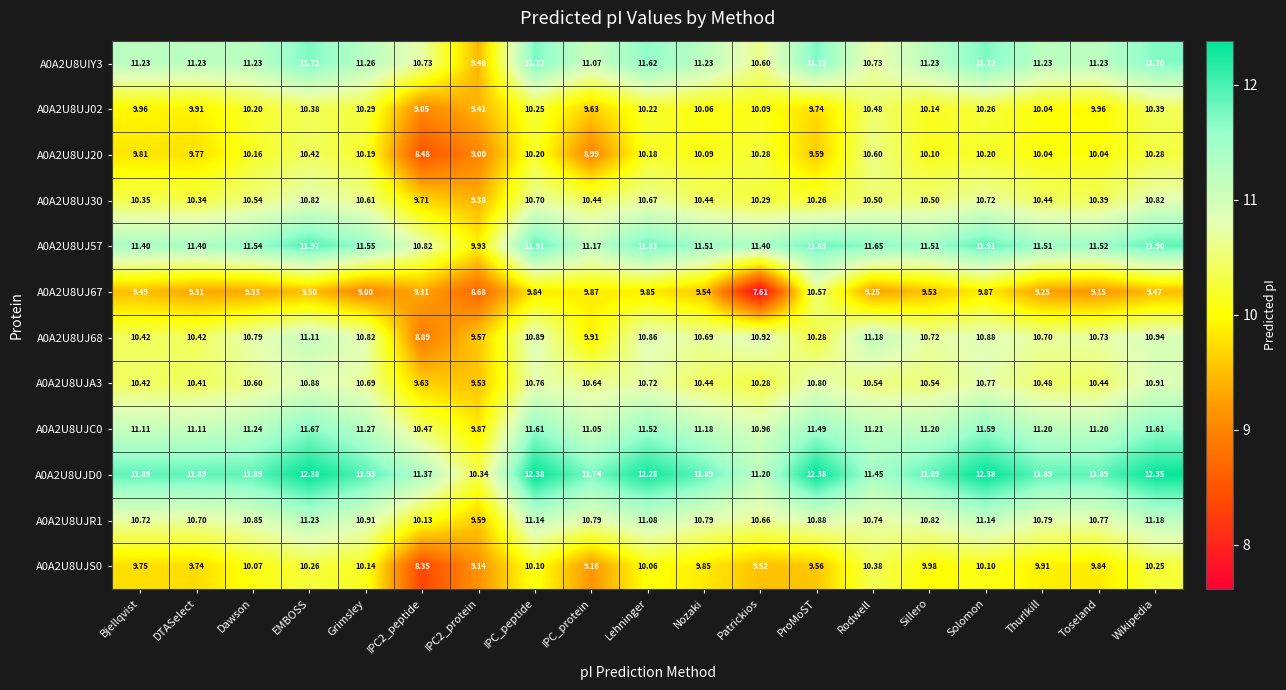

What is the difference between the highest and lowest values at Patrickios?

3.8